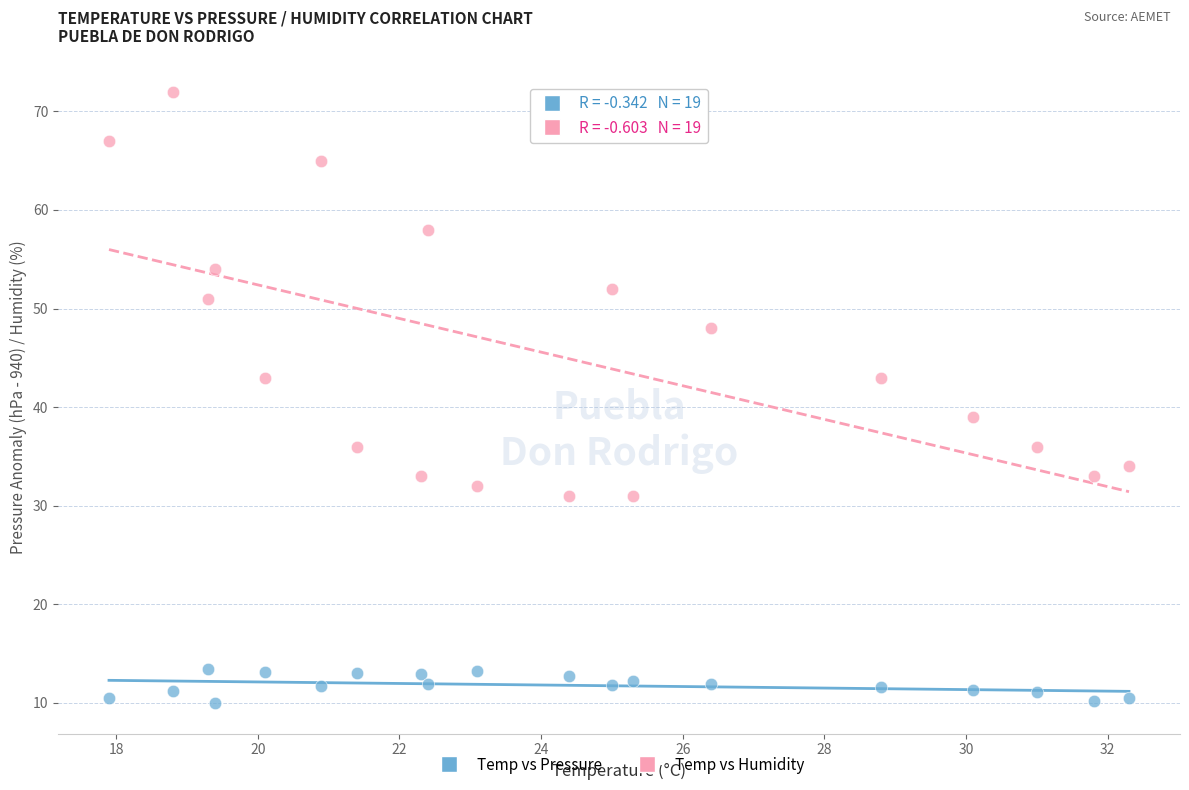

Across all data points, what is the range of X values (max minus min)?

14.4